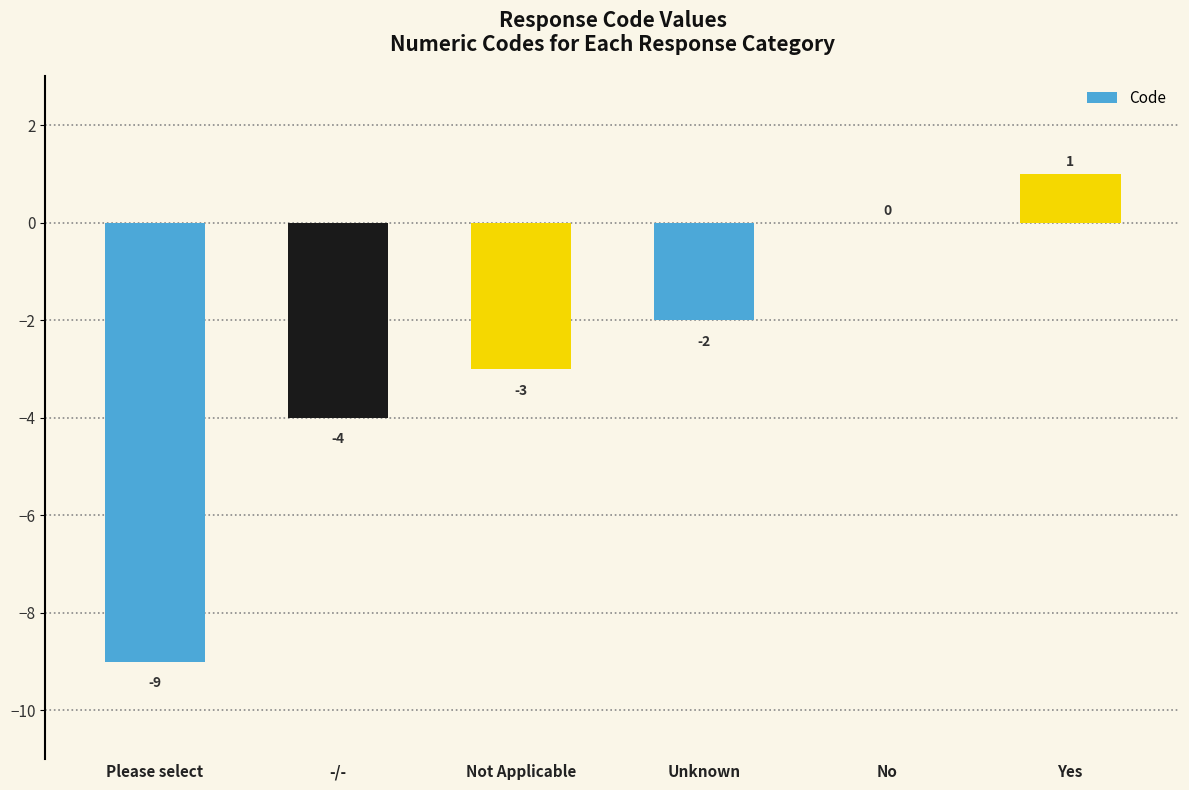

Which label corresponds to the largest value in the chart?

Yes